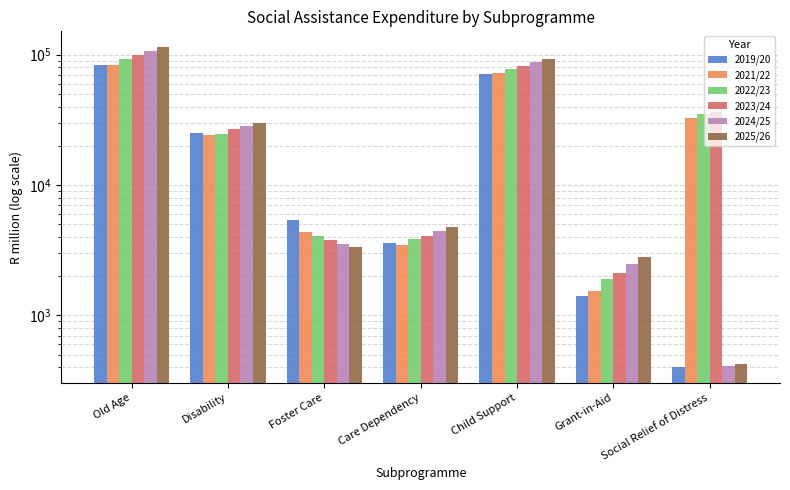

Reading left to right, transcribe all the data shown in this chart.

2019/20: Old Age=83493.0	Disability=25118.1	Foster Care=5397.7	Care Dependency=3598.5	Child Support=70877.6	Grant-in-Aid=1400.1	Social Relief of Distress=402.7
2021/22: Old Age=84102.3	Disability=24081.5	Foster Care=4373.5	Care Dependency=3492.8	Child Support=72666.7	Grant-in-Aid=1529.9	Social Relief of Distress=32470.5
2022/23: Old Age=92145.8	Disability=24703.9	Foster Care=4057.1	Care Dependency=3874.8	Child Support=77224.4	Grant-in-Aid=1900.9	Social Relief of Distress=35224.8
2023/24: Old Age=99104.0	Disability=26800.8	Foster Care=3791.1	Care Dependency=4091.7	Child Support=81877.6	Grant-in-Aid=2106.6	Social Relief of Distress=36069.7
2024/25: Old Age=106488.4	Disability=28278.2	Foster Care=3543.8	Care Dependency=4413.1	Child Support=87320.4	Grant-in-Aid=2473.0	Social Relief of Distress=405.7
2025/26: Old Age=114012.8	Disability=30002.0	Foster Care=3361.7	Care Dependency=4750.8	Child Support=93034.4	Grant-in-Aid=2822.2	Social Relief of Distress=423.9